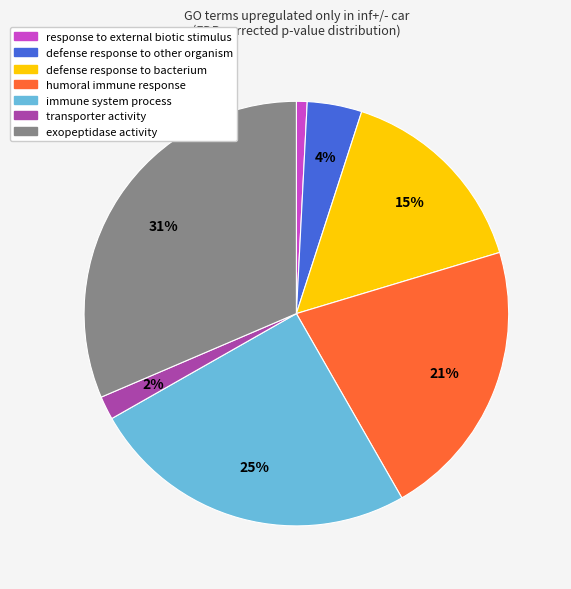

Is the sum of response to external biotic stimulus and defense response to bacterium greater than half?

No